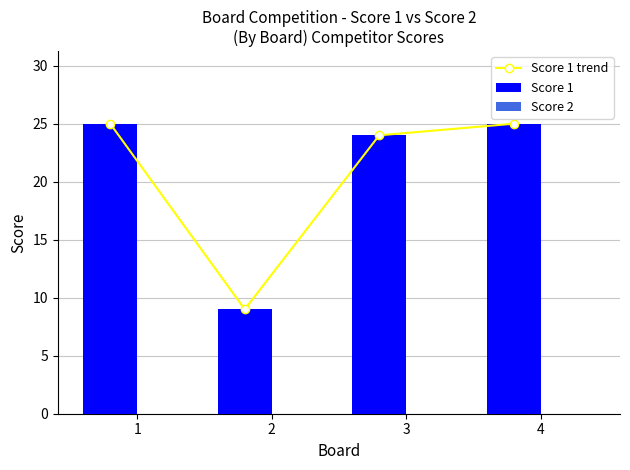

What are all the series names shown in the legend?

Score 1 trend, Score 1, Score 2